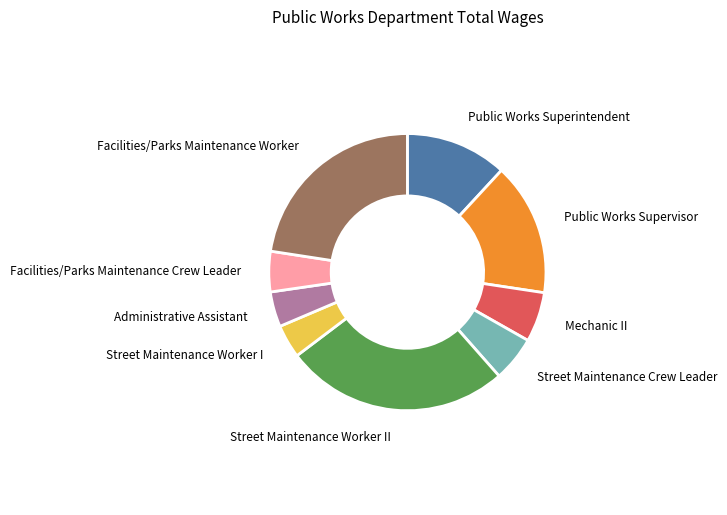

True or false: Street Maintenance Worker II accounts for 26% of the total.

True